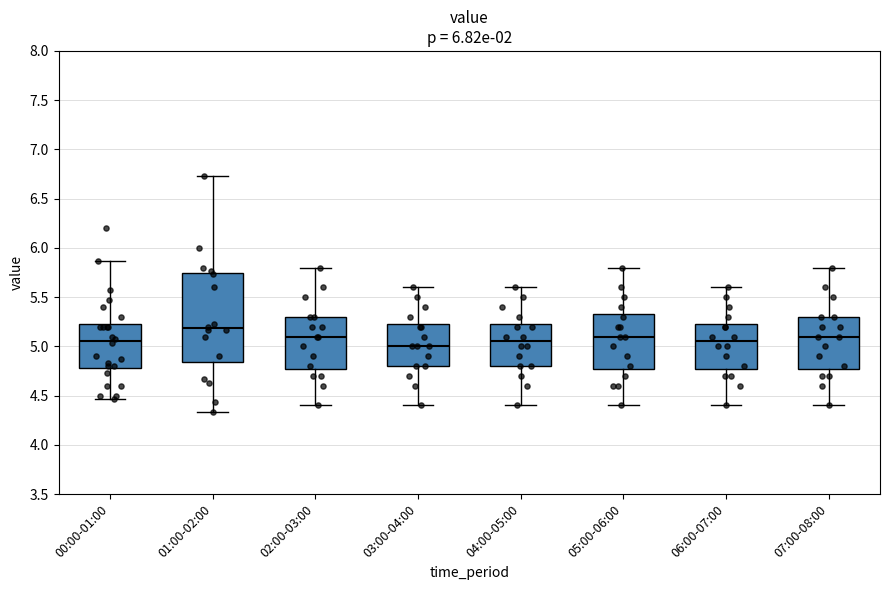

Reading left to right, transcribe this box plot: for each box, give where its median line is, the range the box spans, and where its two whiskers end, as read against the y-axis. The values are not printed on the chart, so give them approximately, as read against the axis.

00:00-01:00: median 5.05, box 4.80 to 5.25, whiskers 4.45 to 5.85
01:00-02:00: median 5.20, box 4.85 to 5.75, whiskers 4.35 to 6.75
02:00-03:00: median 5.10, box 4.80 to 5.30, whiskers 4.40 to 5.80
03:00-04:00: median 5.00, box 4.80 to 5.25, whiskers 4.40 to 5.60
04:00-05:00: median 5.05, box 4.80 to 5.25, whiskers 4.40 to 5.60
05:00-06:00: median 5.10, box 4.80 to 5.35, whiskers 4.40 to 5.80
06:00-07:00: median 5.05, box 4.80 to 5.25, whiskers 4.40 to 5.60
07:00-08:00: median 5.10, box 4.80 to 5.30, whiskers 4.40 to 5.80